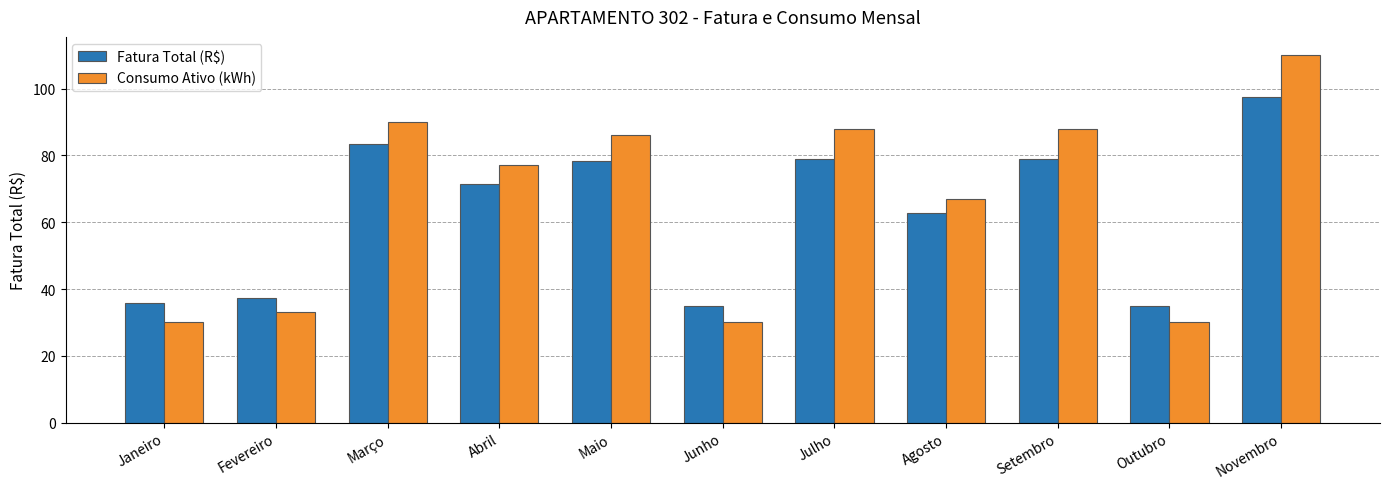

Count the number of categories in the chart.

11